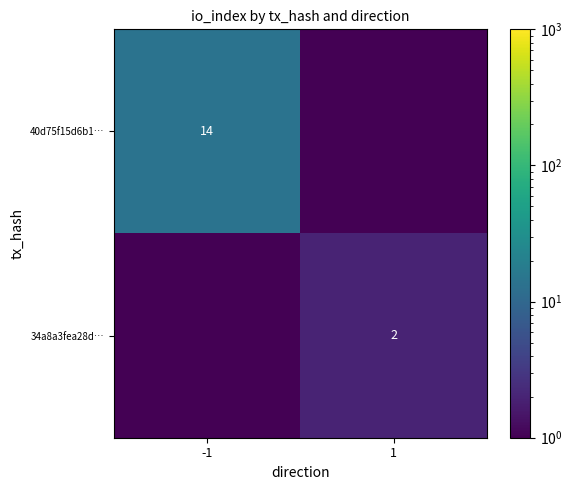

Between -1 and 1, which series saw the biggest shift?

40d75f15d6b1…